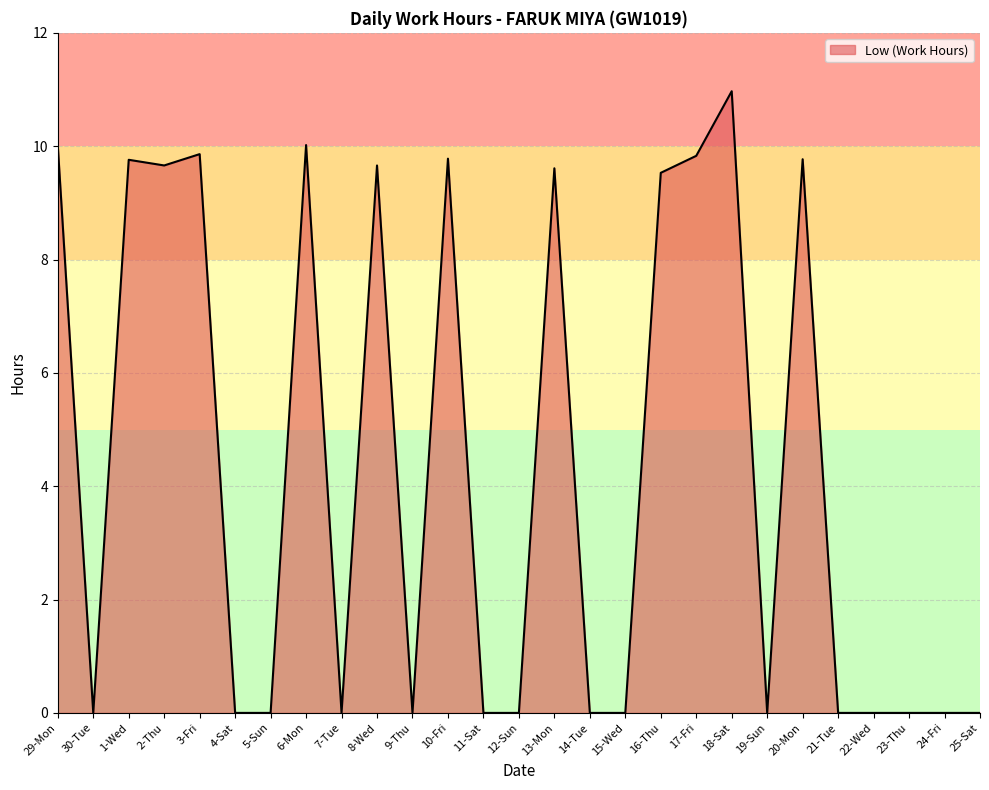

What is the approximate value at 16-Thu?

9.5